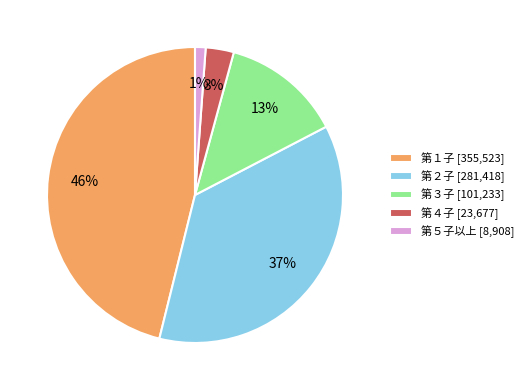

To the nearest percent, what percentage of the pie is 第３子?

13%